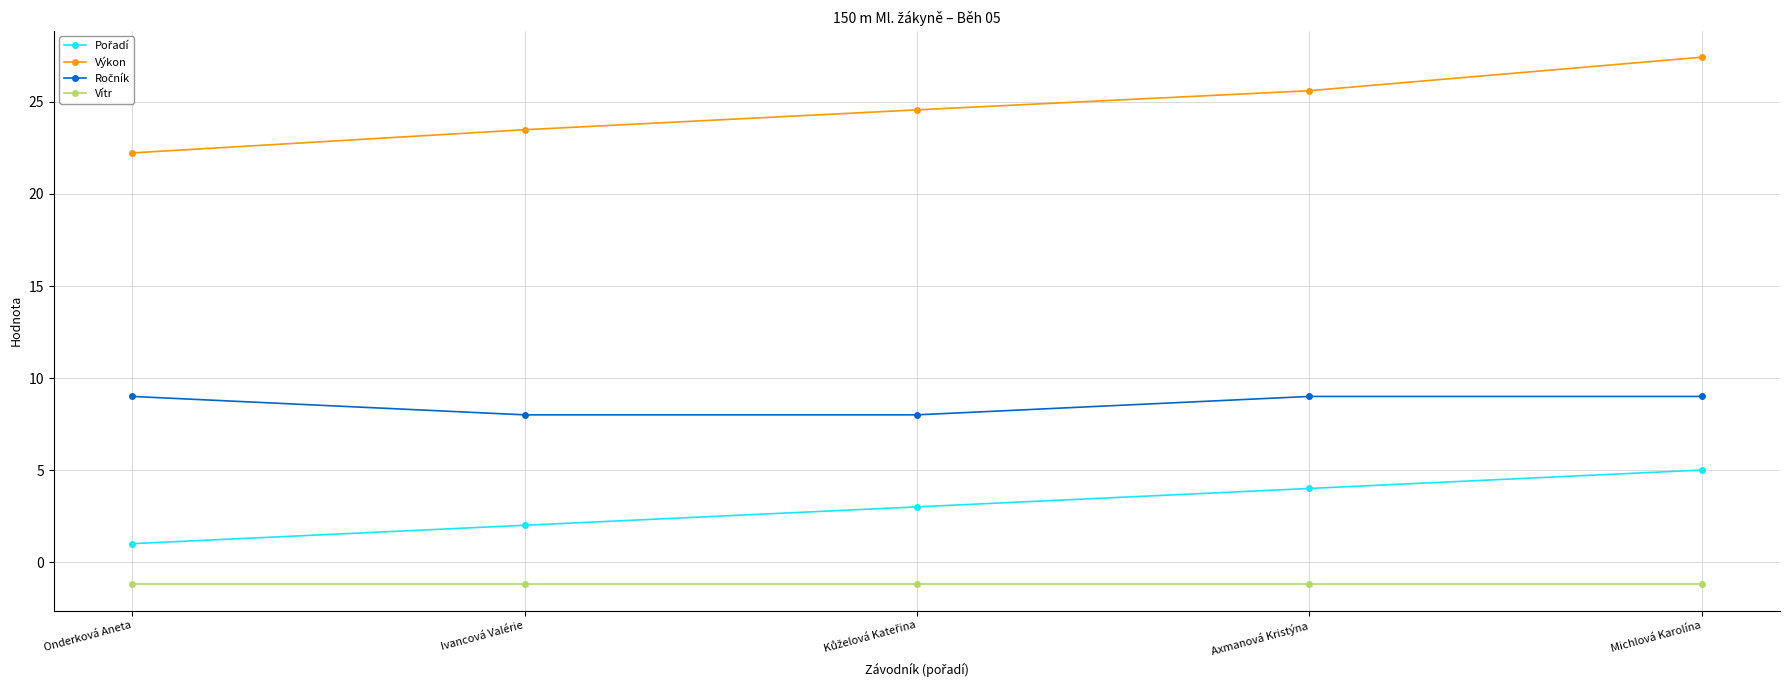

At which category is the sum across all series the highest?

Michlová Karolína